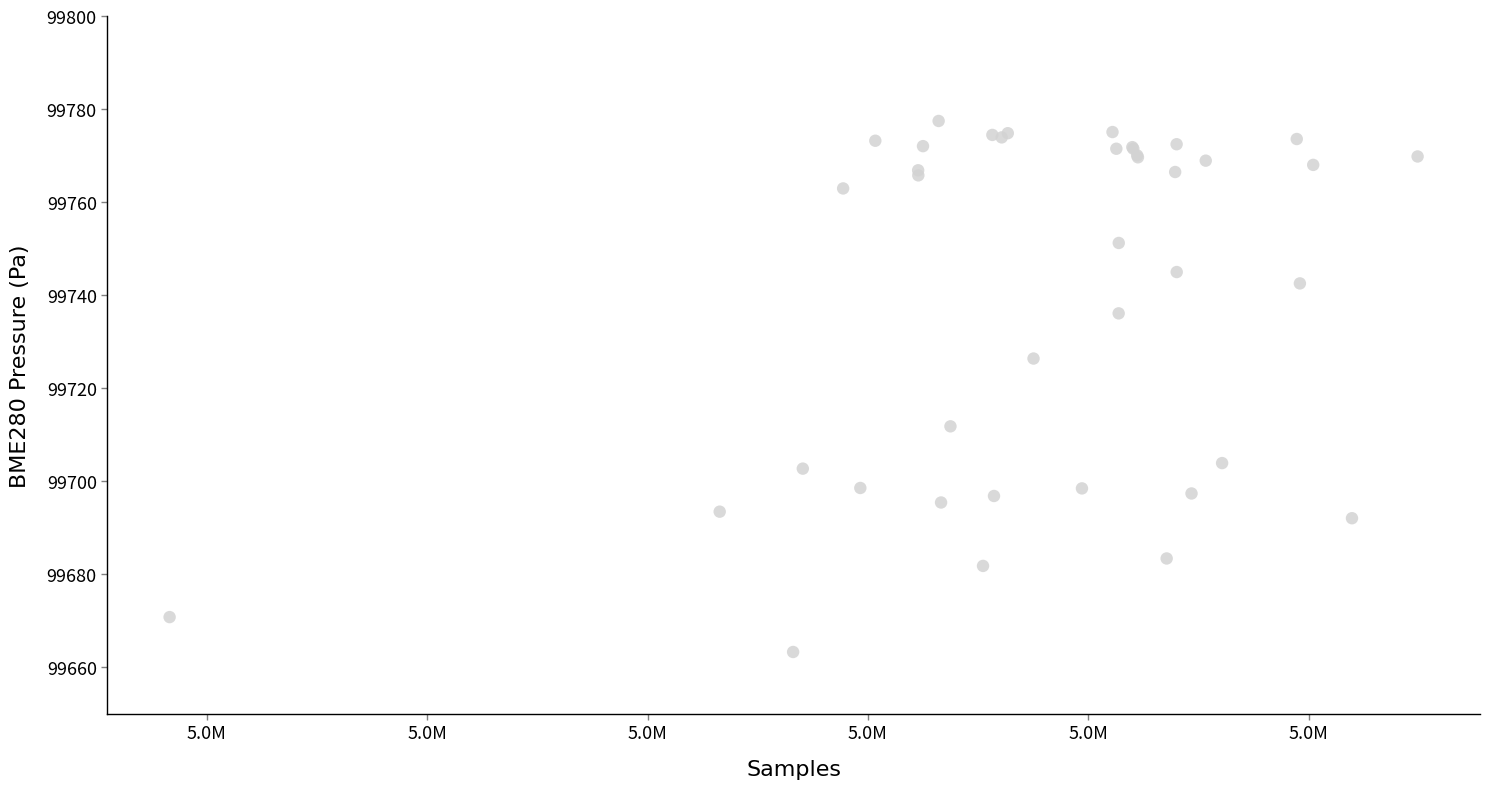

What Y value in the scatter plot is closest to 99720?

99726.4